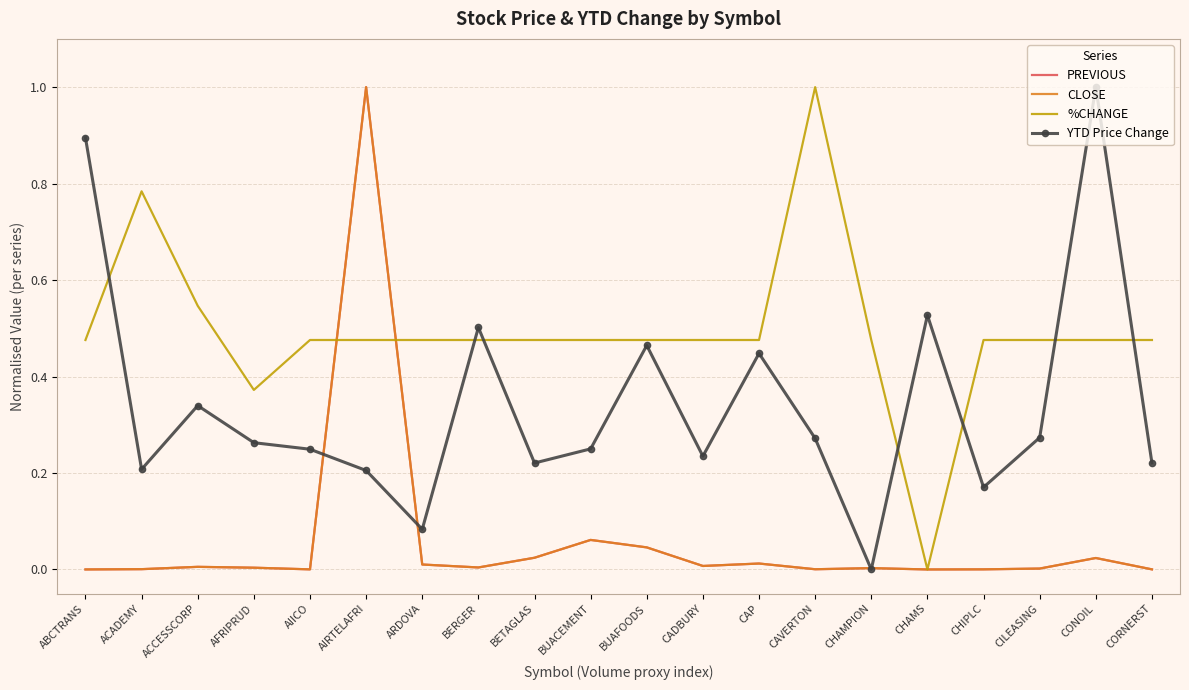

At which label does CLOSE reach its peak?

AIRTELAFRI